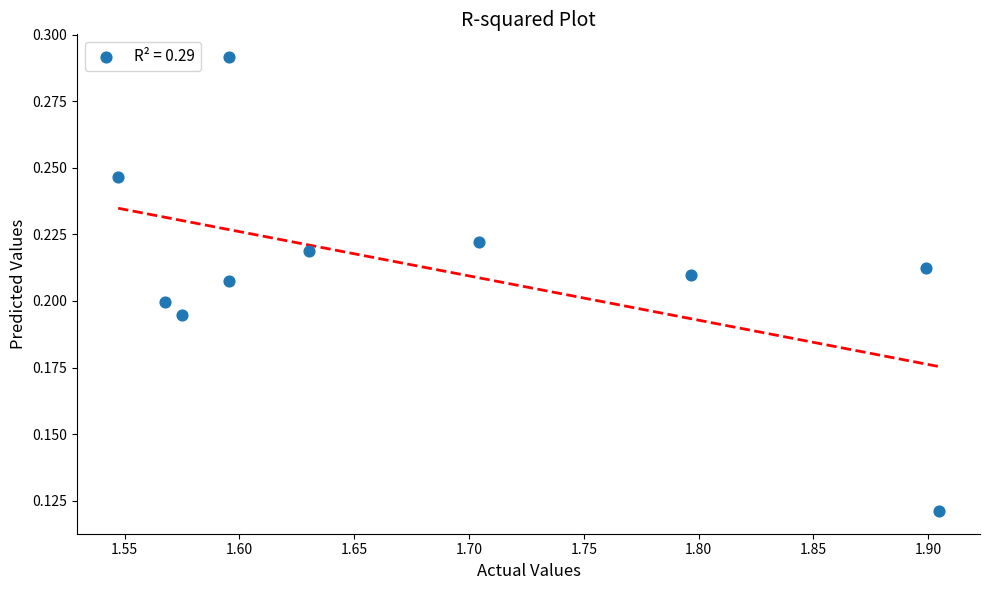

What is the average X value?

1.7